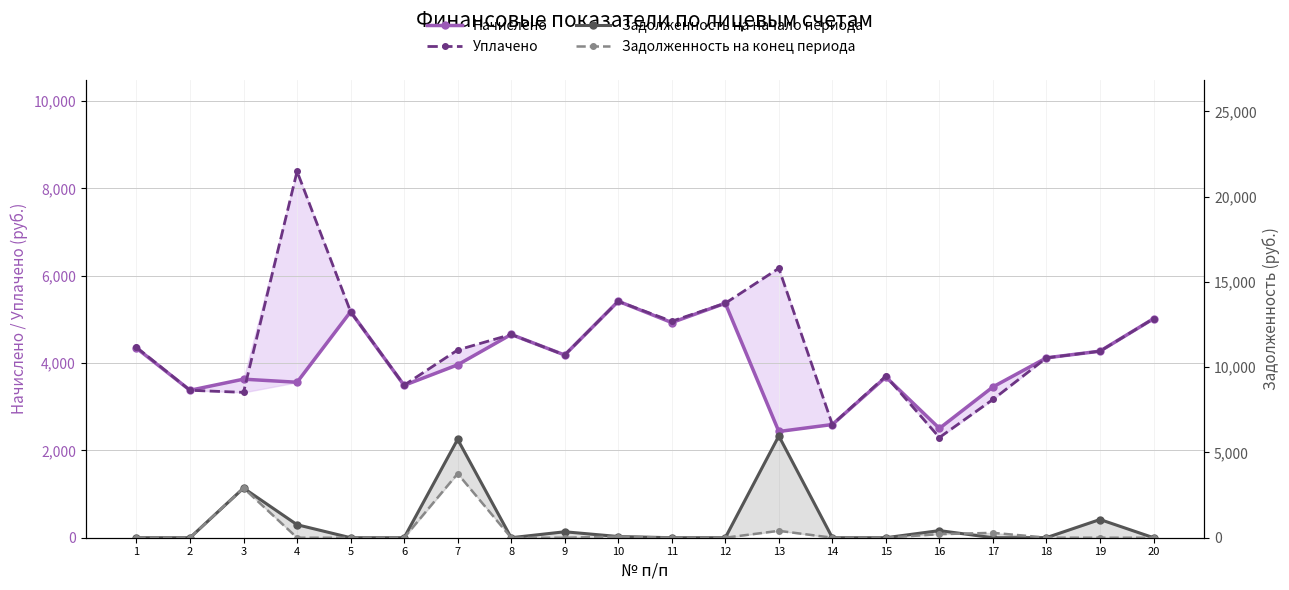

How many data points in Задолженность на конец периода are above 0?

7